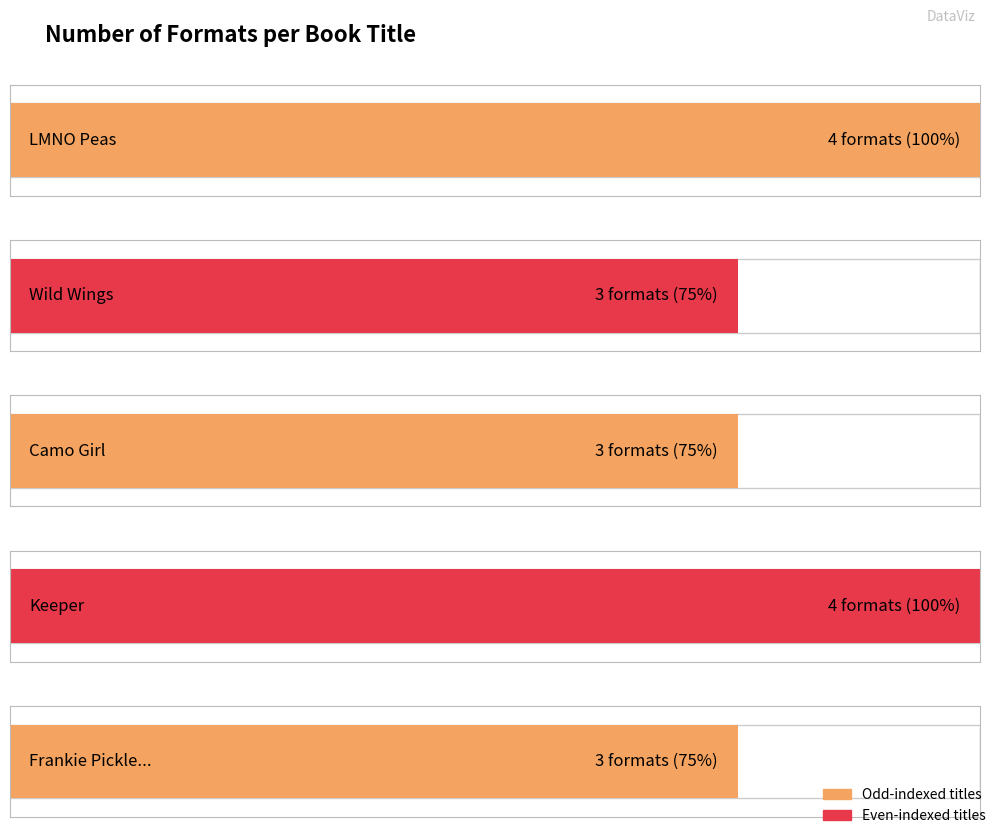

The value at Camo Girl is 2. True or false?

False